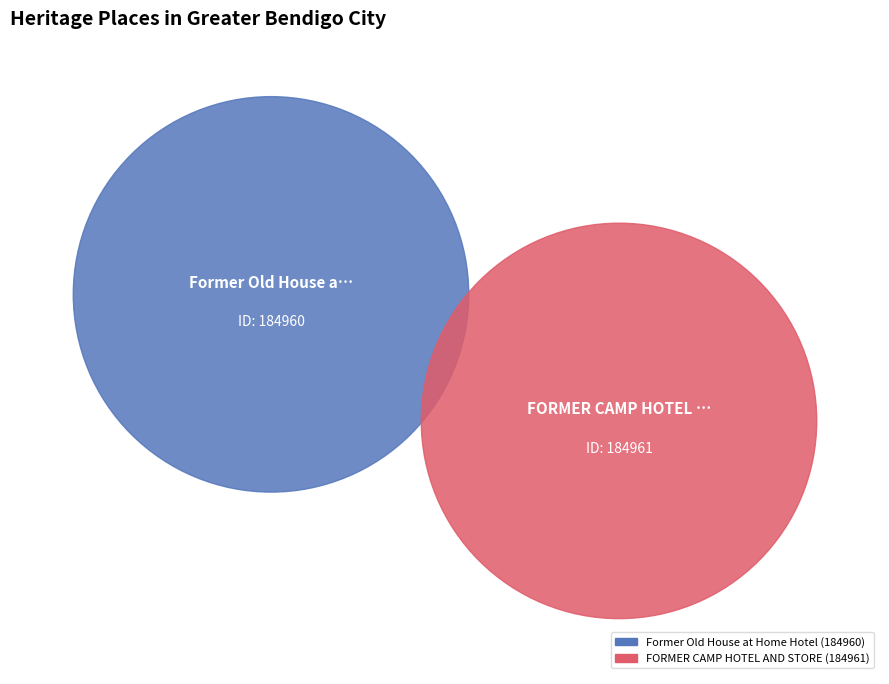

True or false: Former Old House at Home Hotel accounts for 59% of the total.

False